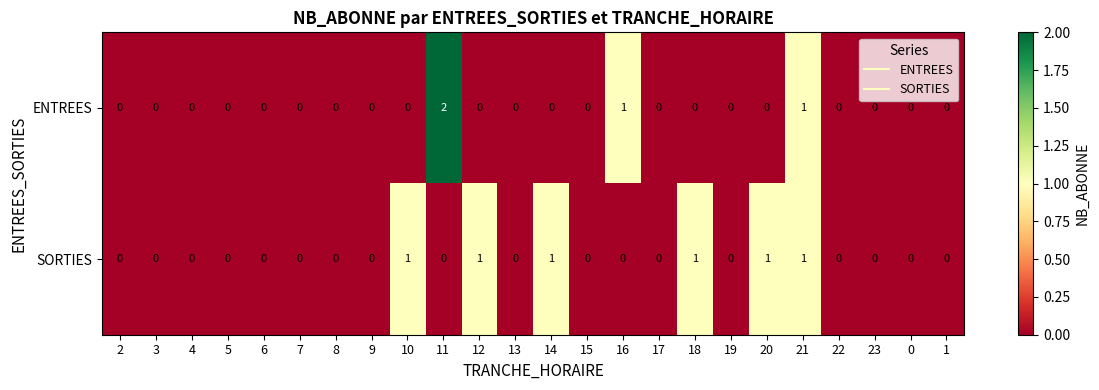

The SORTIES series shows 0 at 8. True or false?

True